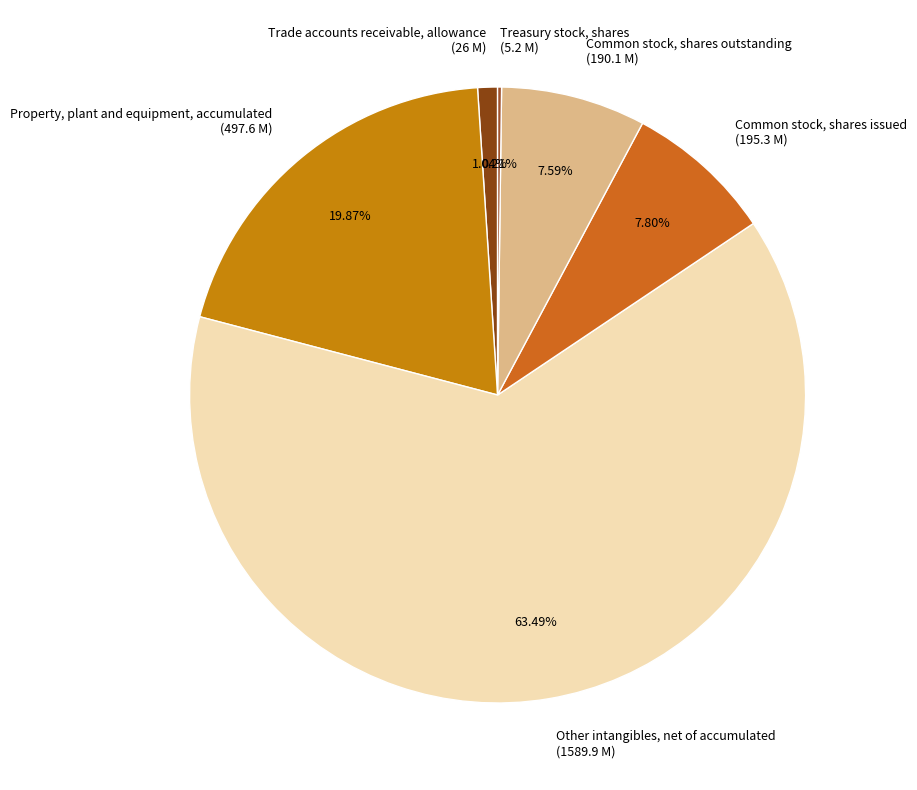

True or false: Trade accounts receivable, allowance accounts for 1% of the total.

True